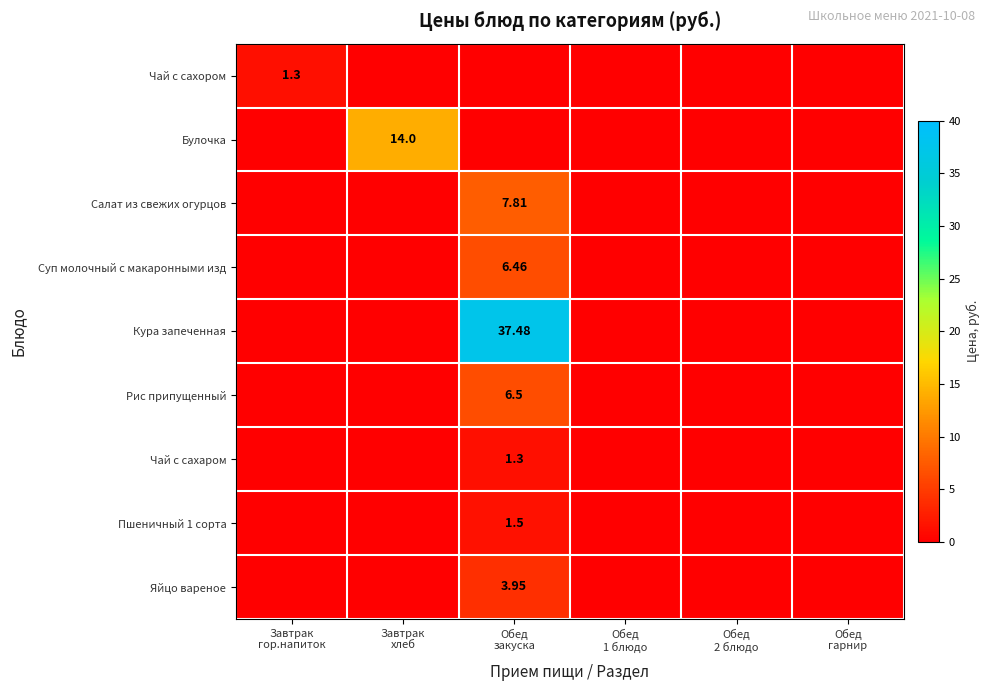

Which category has the highest value across all series?

Обед
закуска